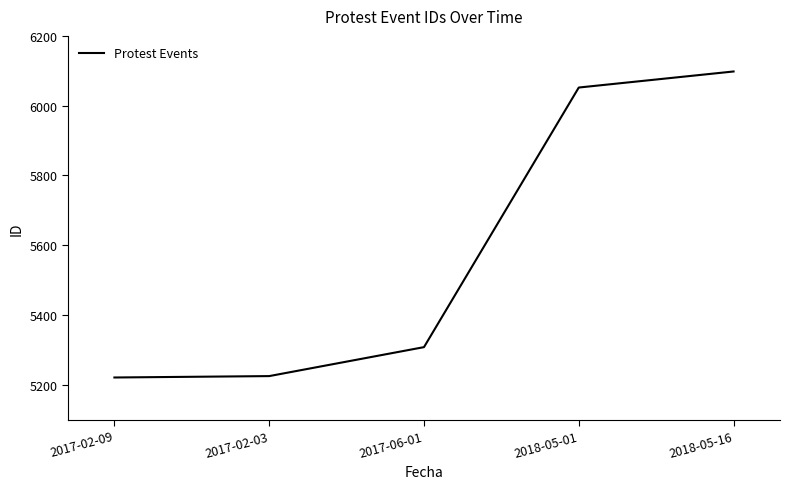

Which category has the highest value across all series?

2018-05-16